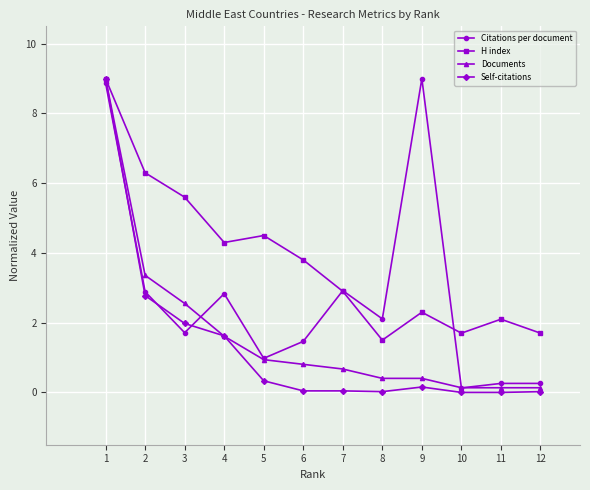

What is the lowest value of the H index series?

1.5